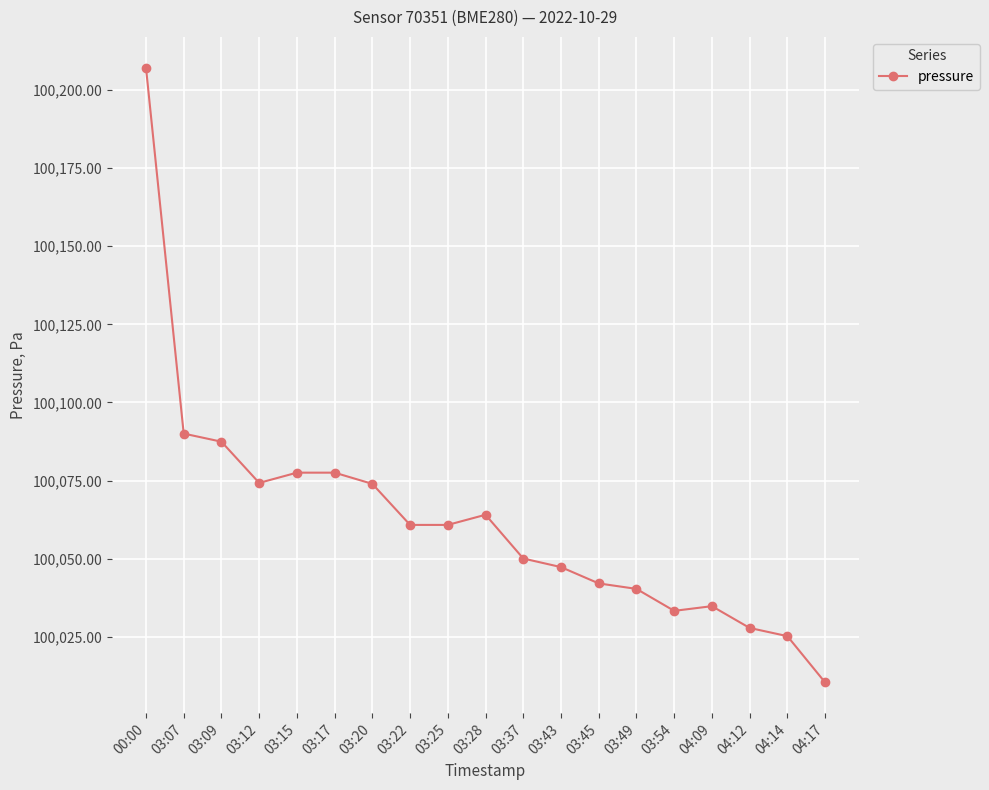

What value does the data have at 04:12?

100027.8